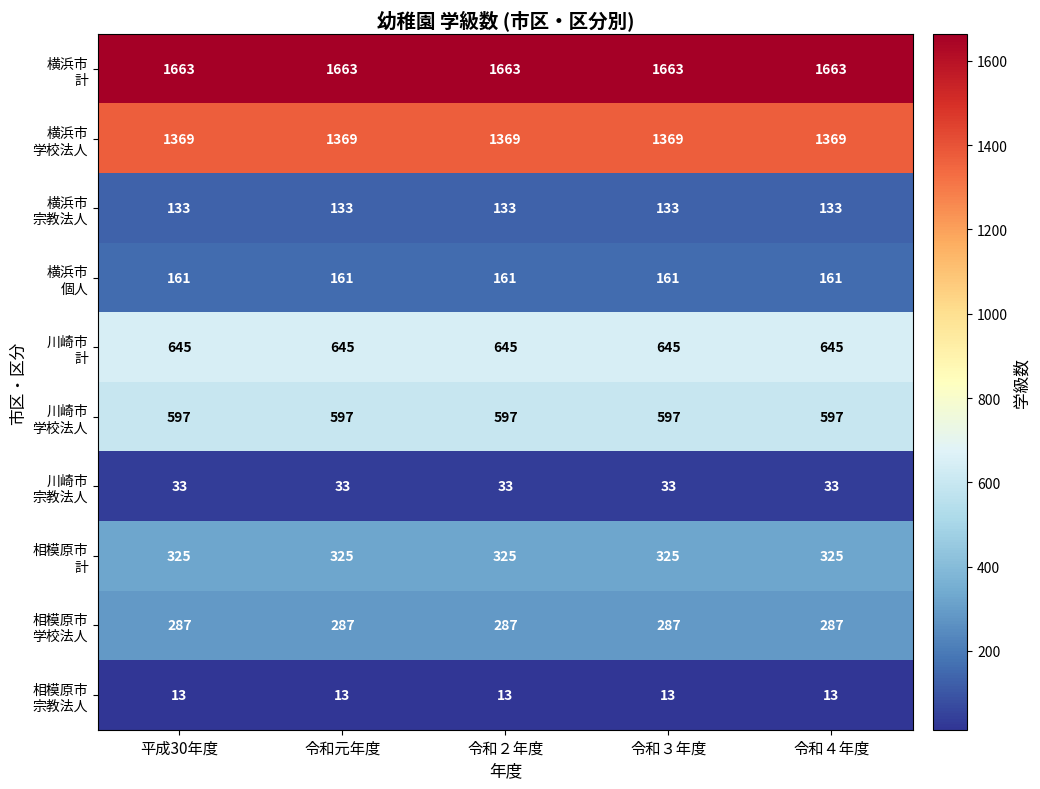

What is the total value across all series at 令和２年度?

5226